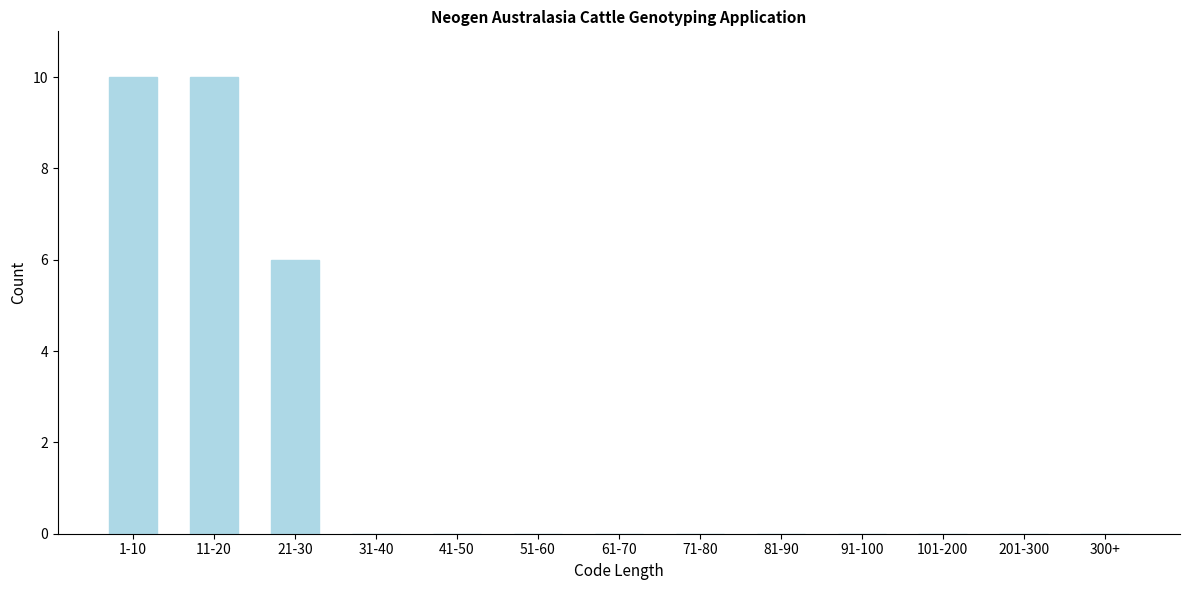

Reading right to left, list all the values displayed in this chart.

300+=0	201-300=0	101-200=0	91-100=0	81-90=0	71-80=0	61-70=0	51-60=0	41-50=0	31-40=0	21-30=6	11-20=10	1-10=10